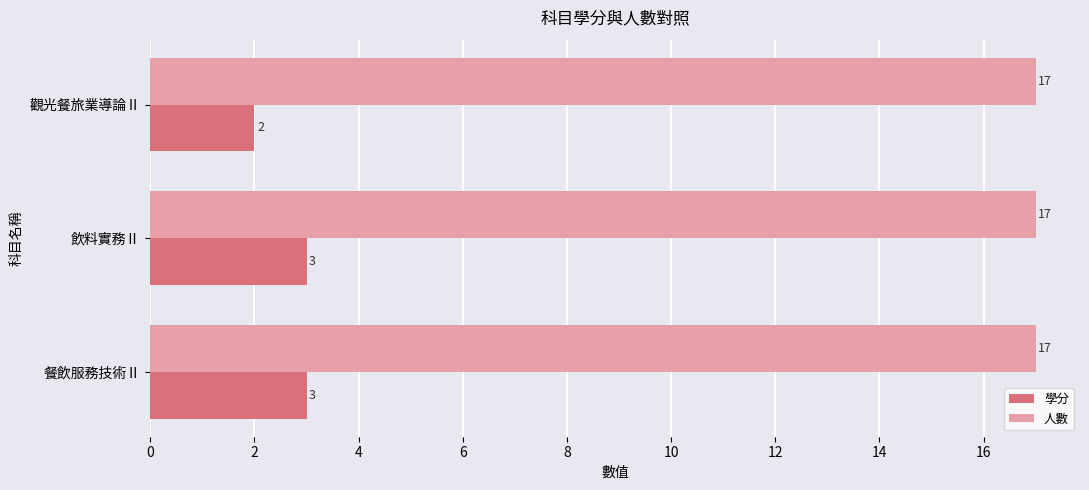

Is the value of 人數 at 飲料實務Ⅱ greater than the value of 學分 at 飲料實務Ⅱ?

Yes